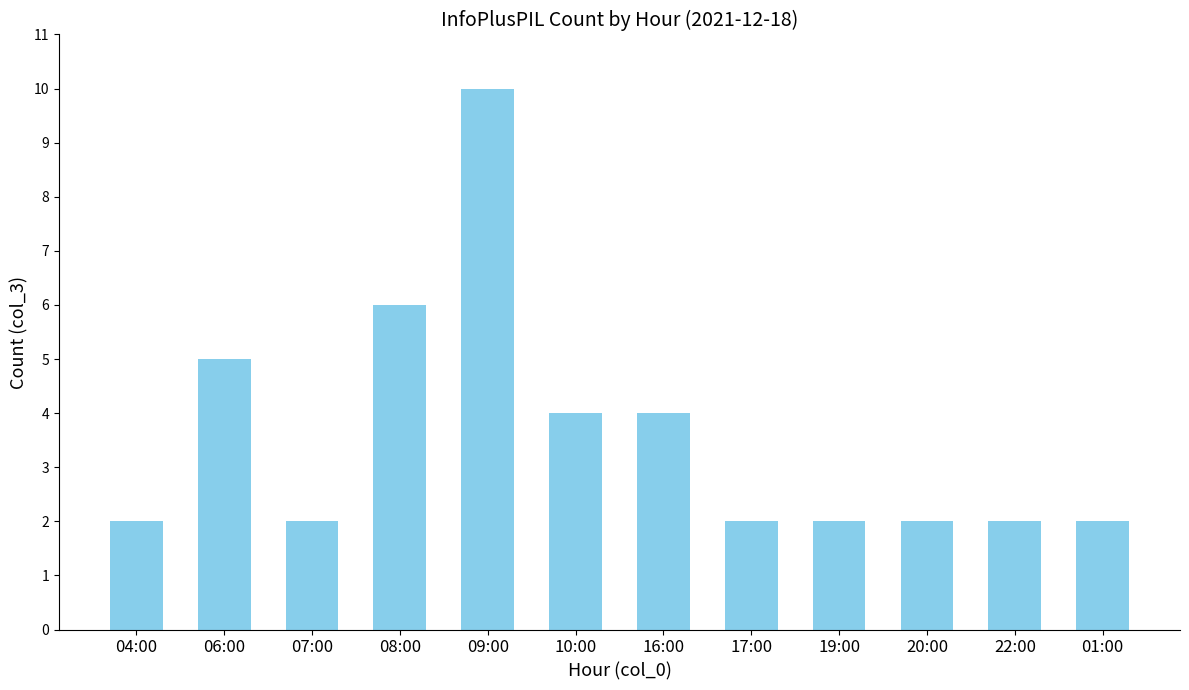

What is the label of the 4th bar from the left?

08:00